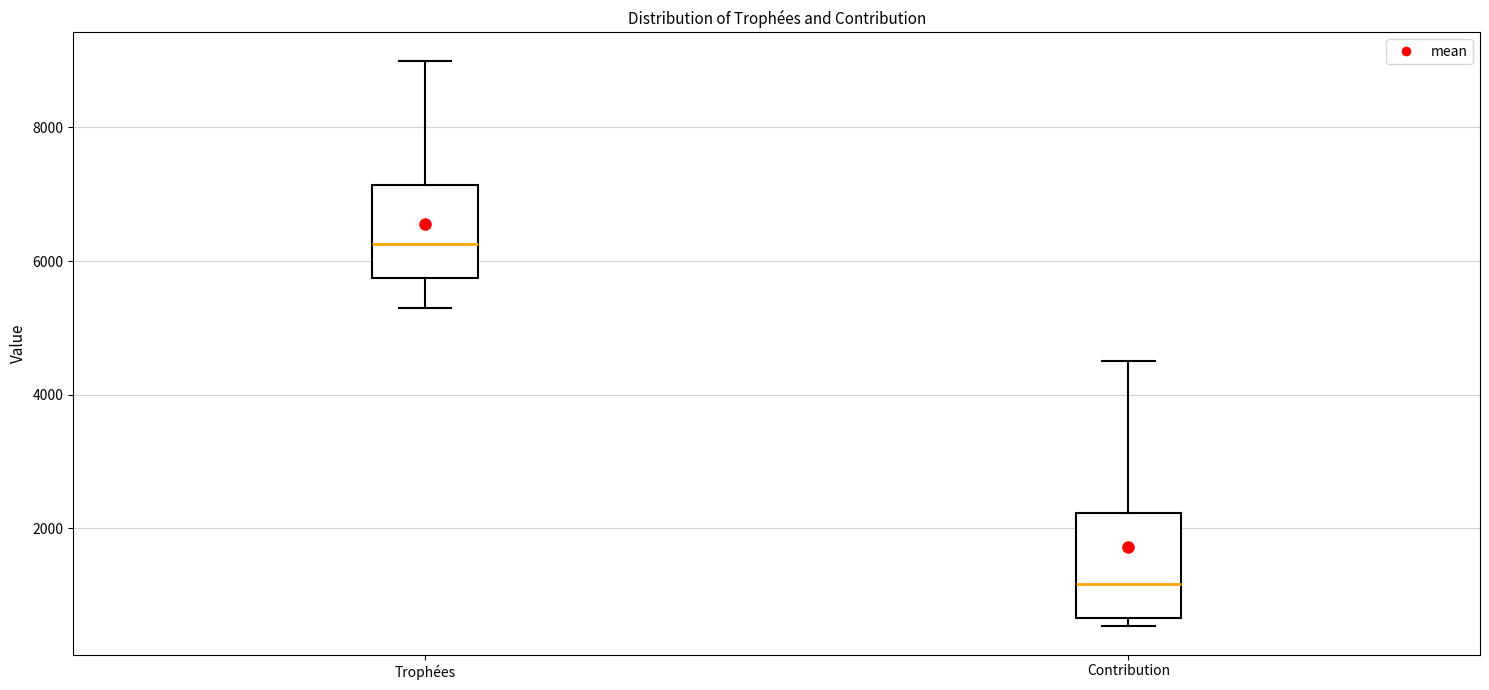

Where is the lower edge of the box for Contribution on the y-axis? The values are not printed on the chart, so give them approximately, as read against the axis.

600